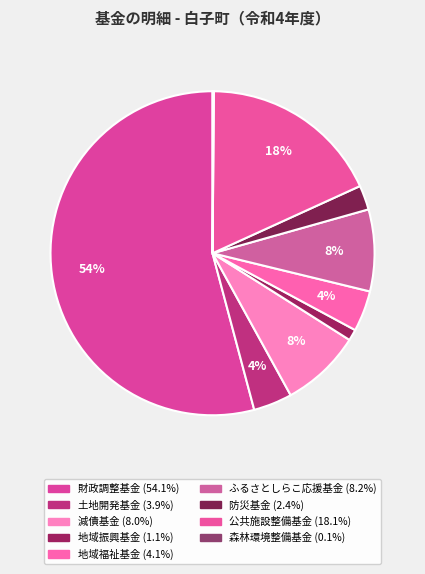

What is the change in value from 財政調整基金 to 防災基金?

-1281317197